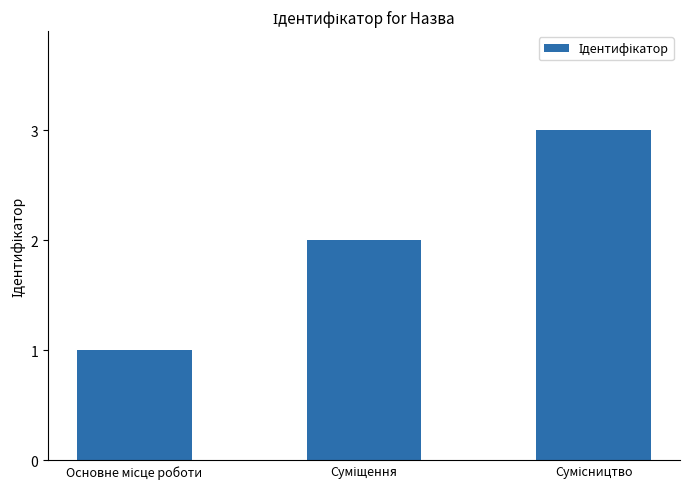

What is the greatest value displayed?

3